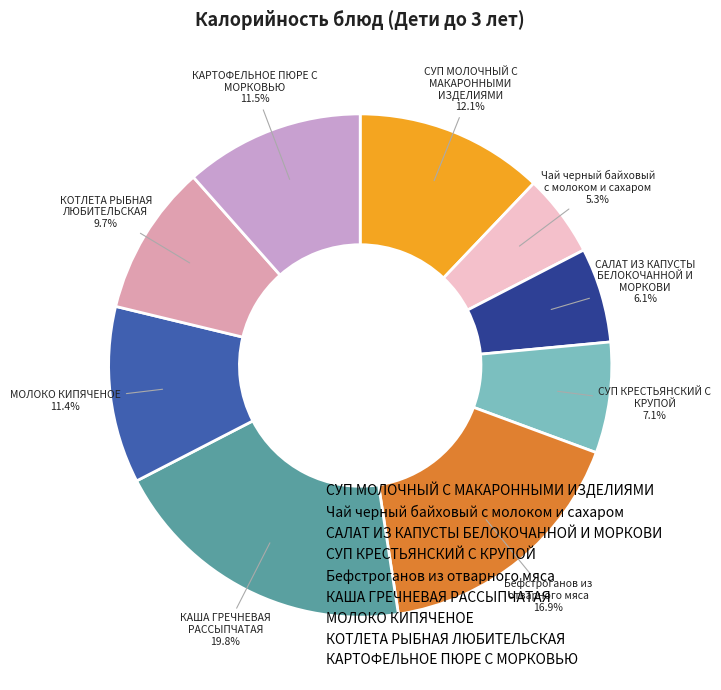

Count the number of slices in the pie.

9